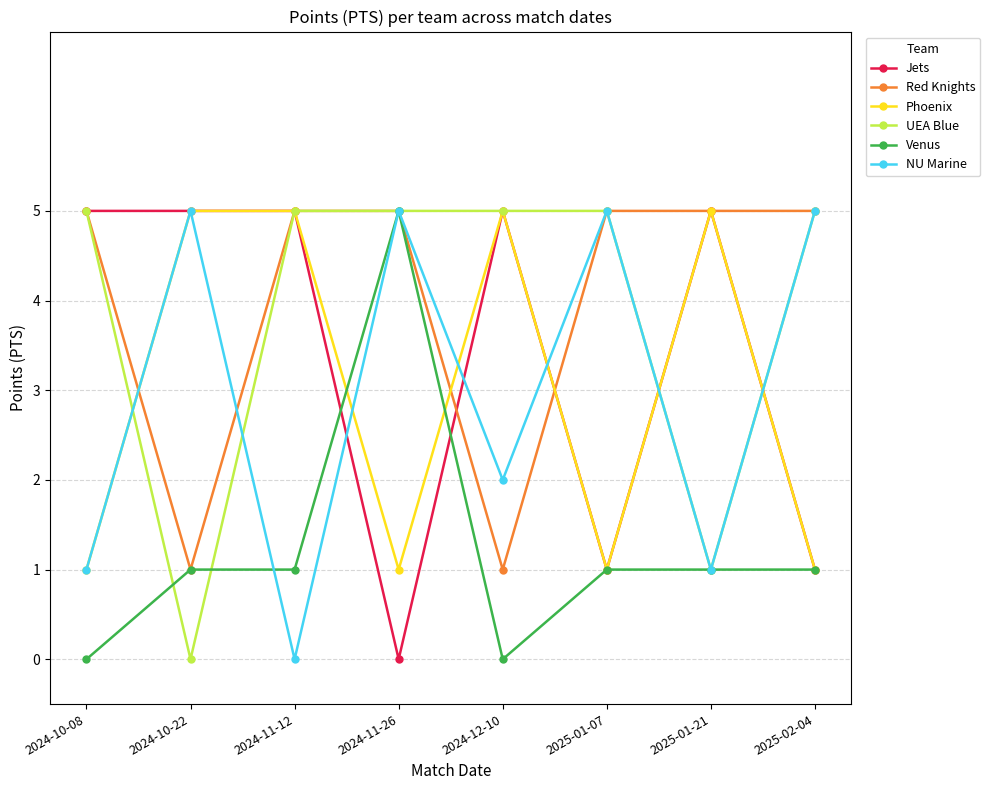

What is the maximum value for Red Knights?

5